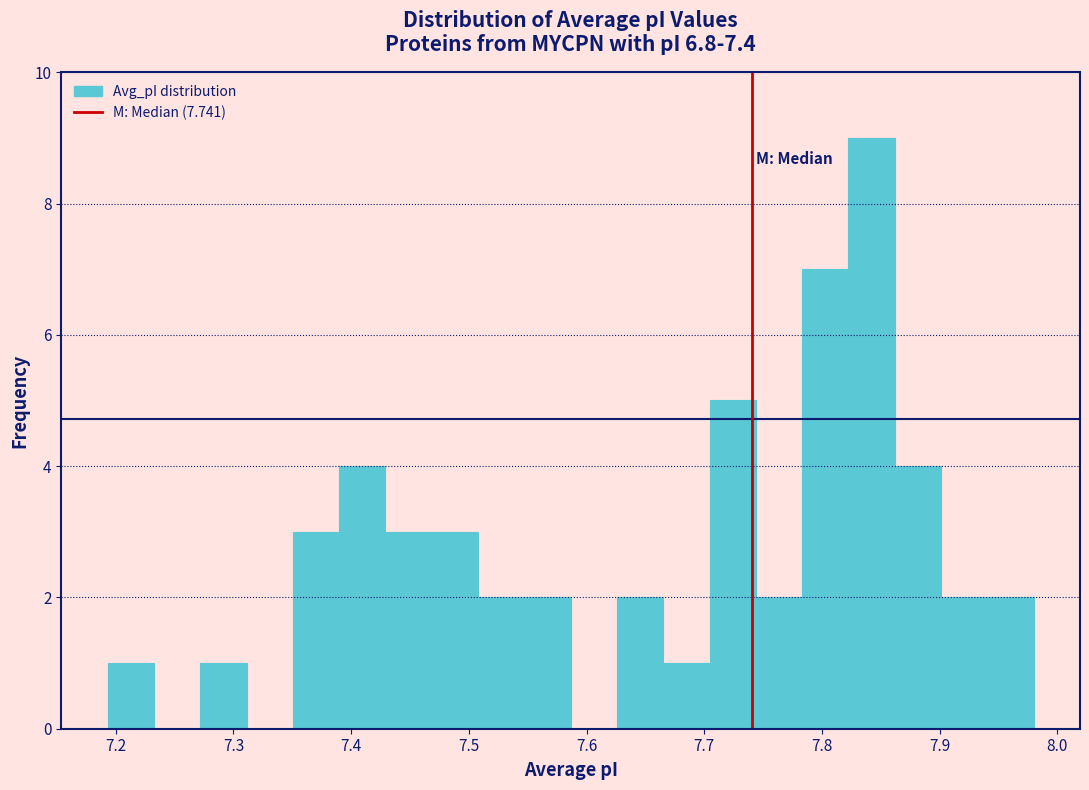

Read against the x-axis, roughly where is the centre of the tallest bar?

7.84